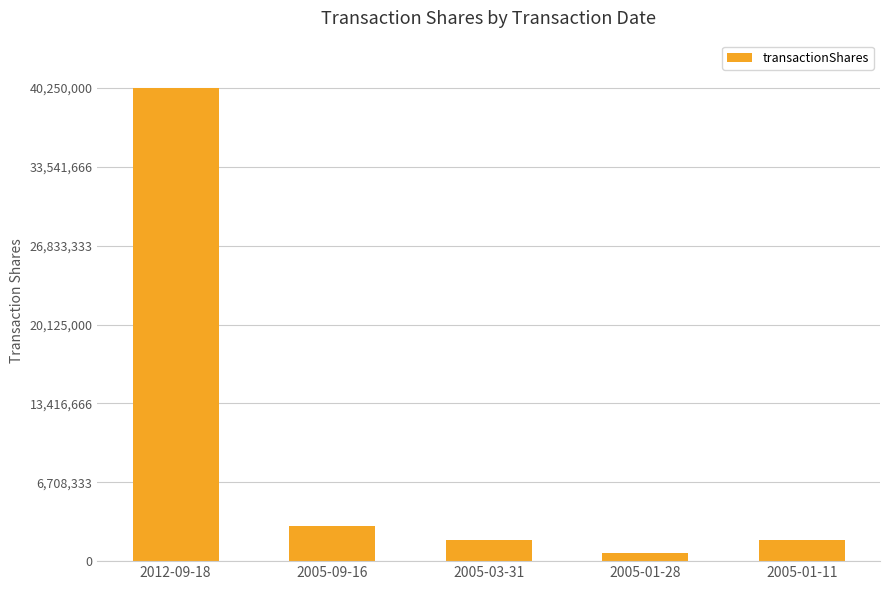

Read the value at 2005-09-16, to the nearest 50.

3000000